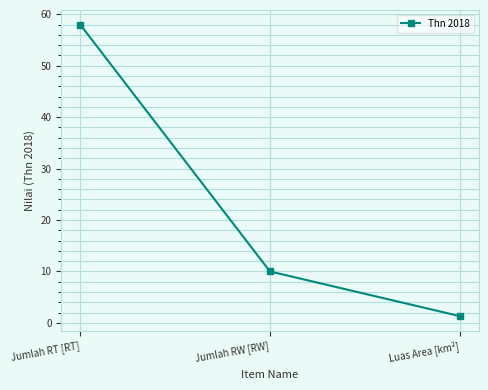

What position from the right is Luas Area [km²]?

1